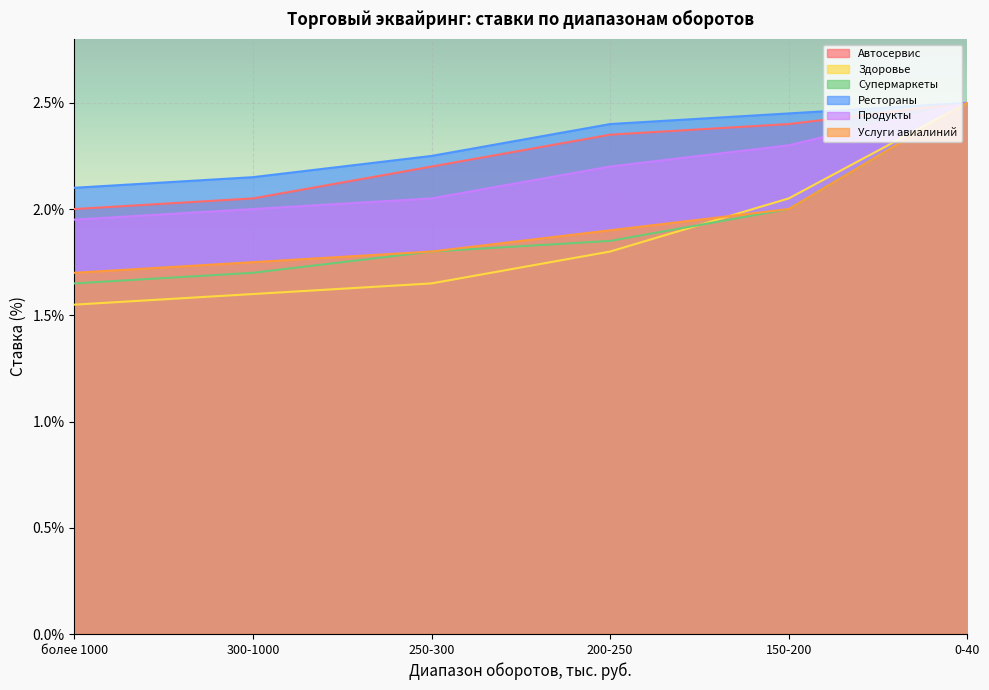

Rank the series by their maximum value, from lowest to highest.

Автосервис, Здоровье, Супермаркеты, Рестораны, Продукты, Услуги авиалиний